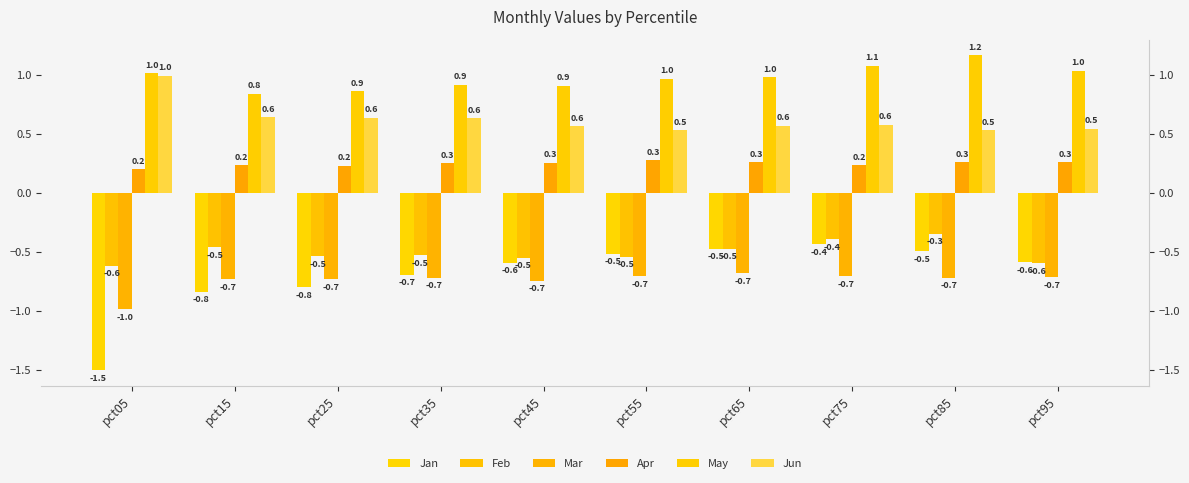

What is the total value across all series at pct75?

0.4